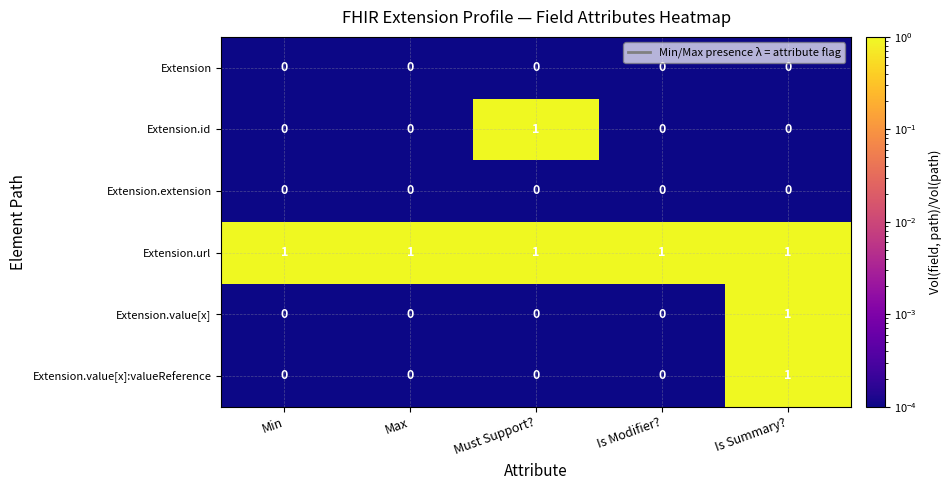

What is the difference between the highest and lowest values at Is Modifier??

1